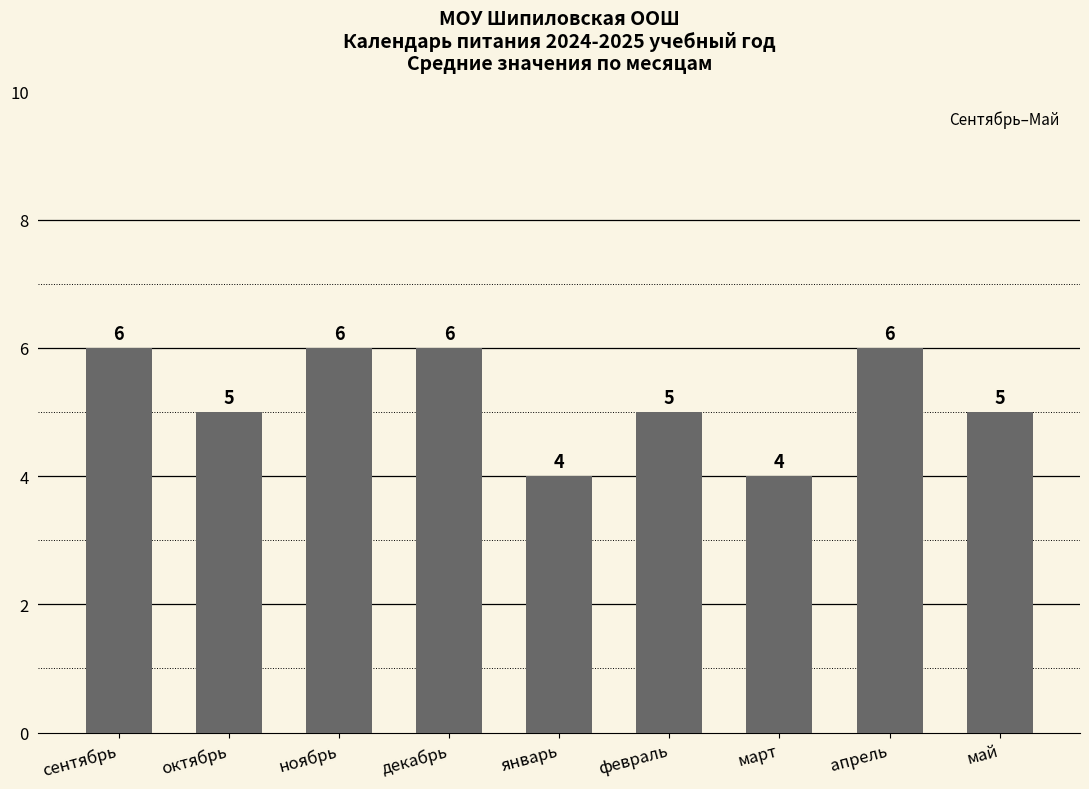

What is the smallest value displayed?

4